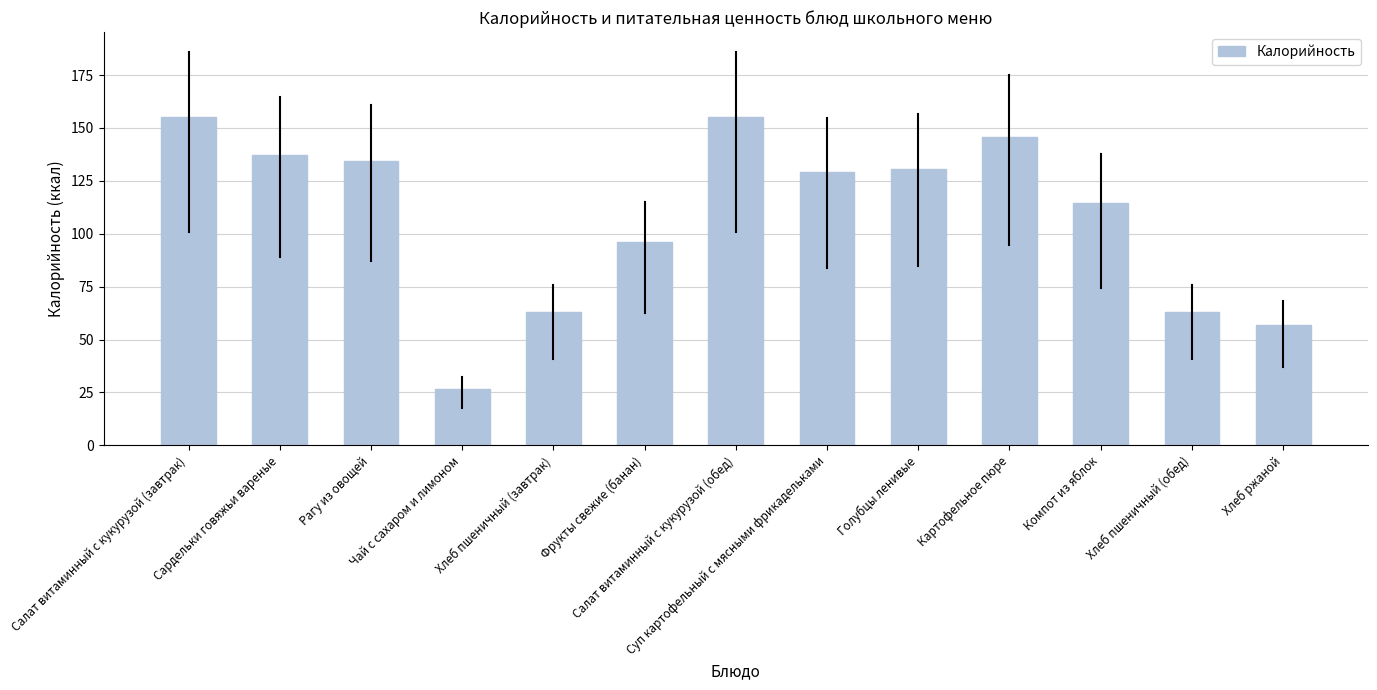

How many bars are there in total?

13